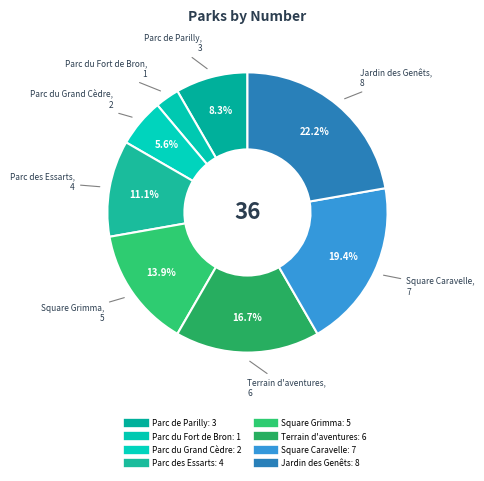

Count the number of slices in the pie.

8